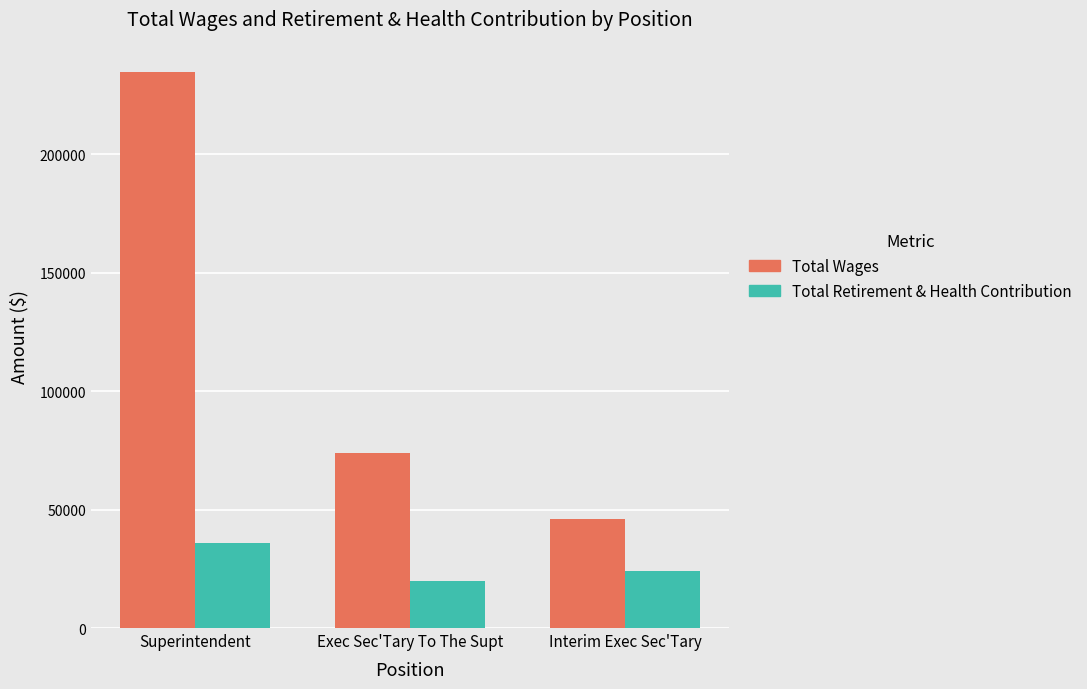

What is the difference between the second highest and minimum values in the Total Wages series?

27675